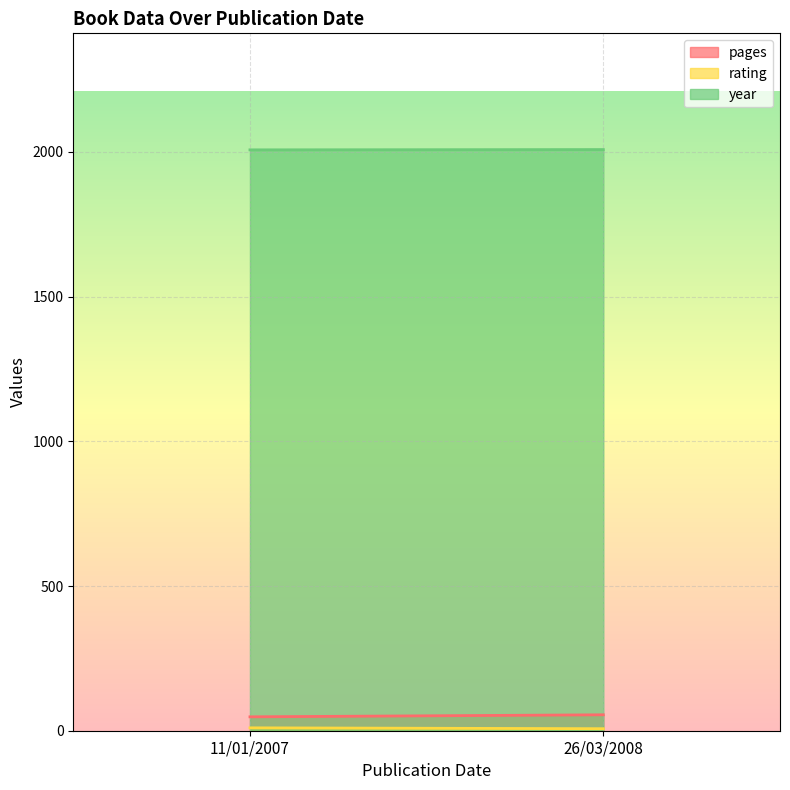

Count the number of data series in this chart.

3